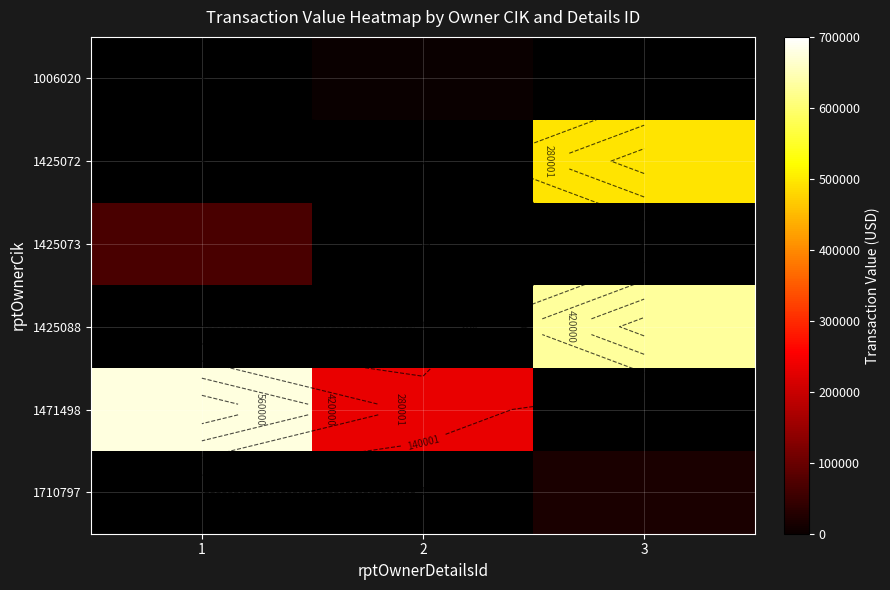

List the labels in order of 1006020 value, smallest first.

1, 2, 3